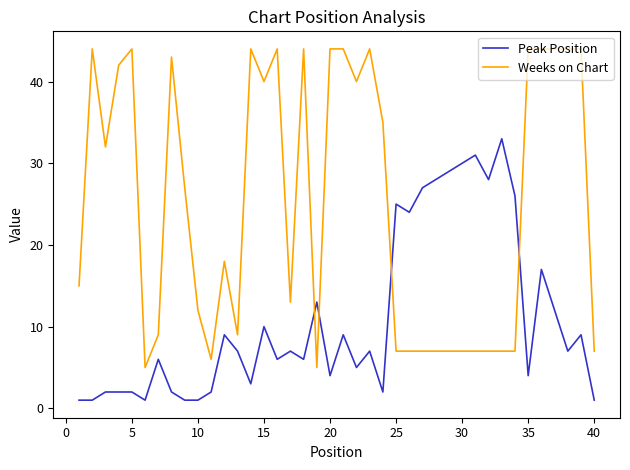

List the series in order of their overall mean, lowest first.

Peak Position, Weeks on Chart